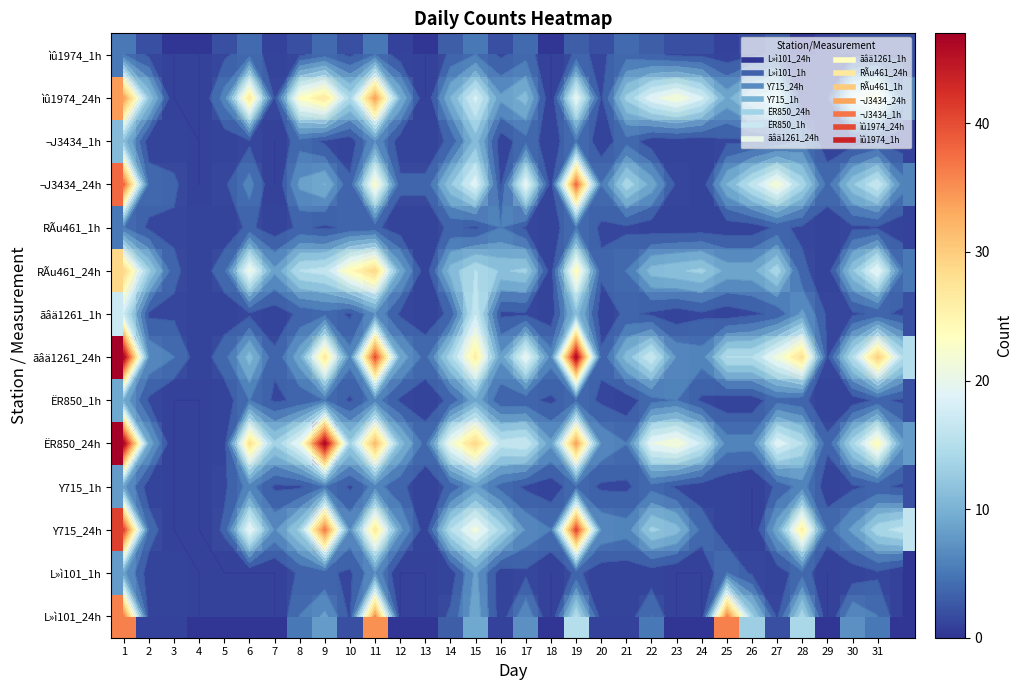

Which category has the highest value in the ËR850_24h series?

1